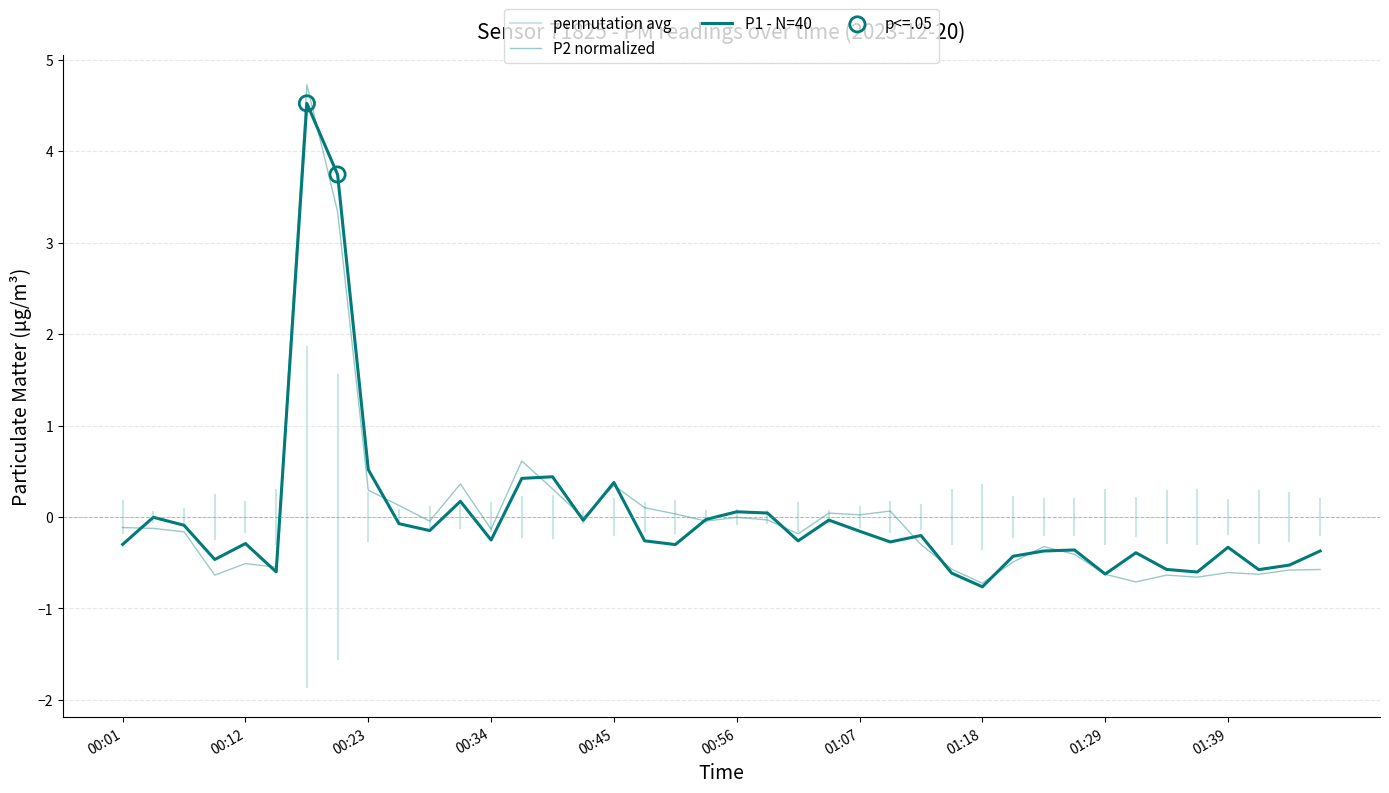

Which series has the largest total across all categories?

P2